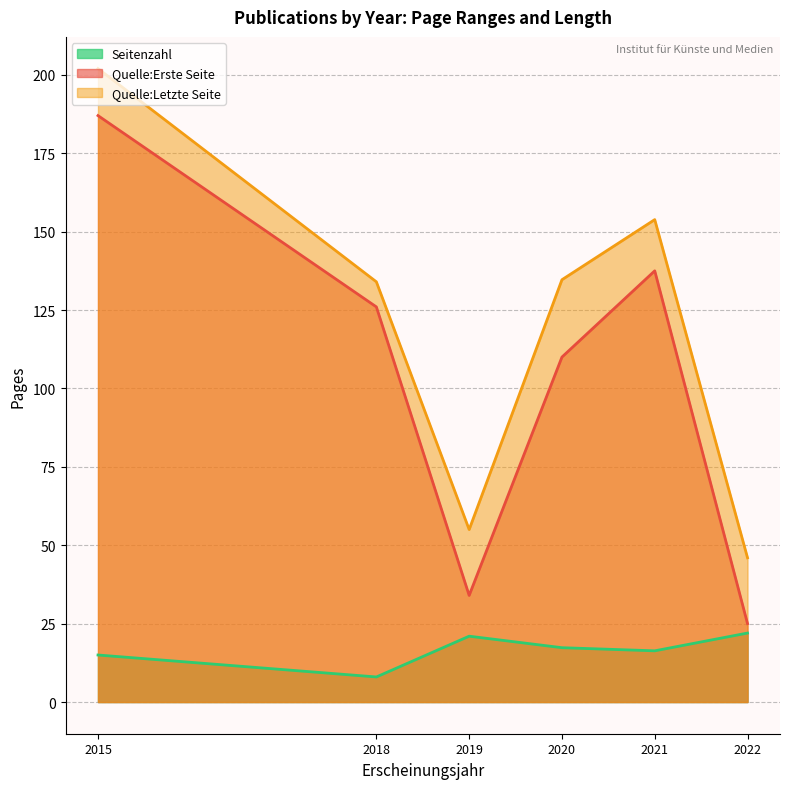

What is the approximate value of Quelle:Erste Seite at 2022?

25.0